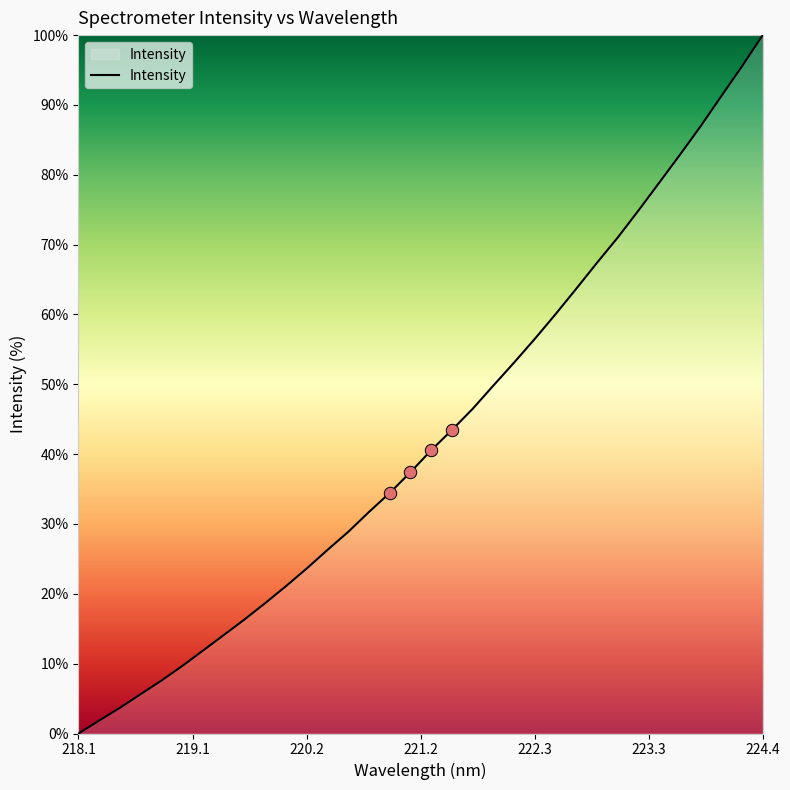

What is the difference between the maximum and minimum values?

100.0